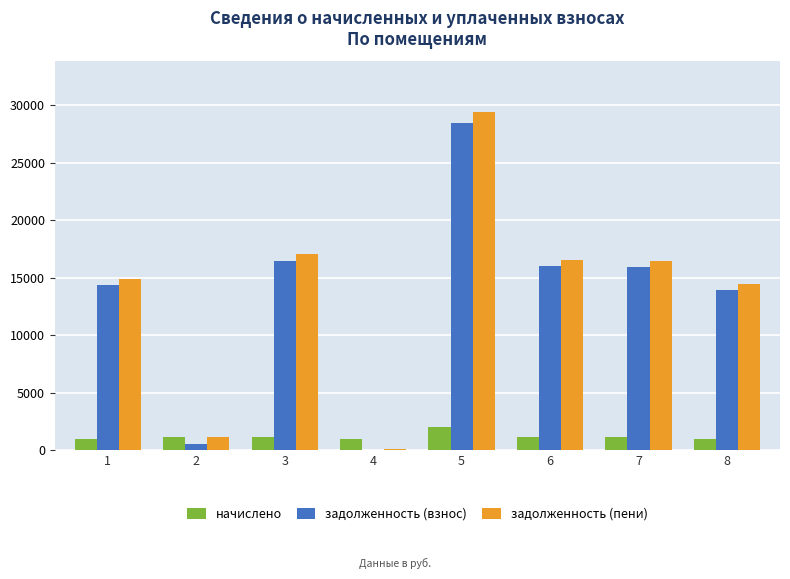

What is the maximum value for задолженность (взнос)?

28439.4